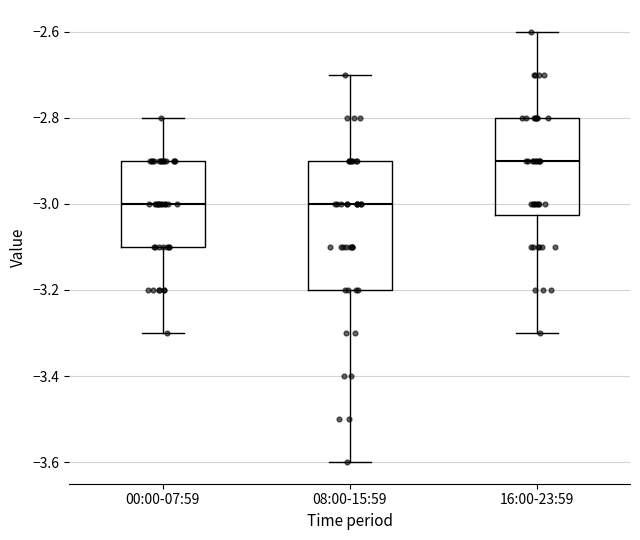

Where is the lower edge of the box for 00:00-07:59 on the y-axis? The values are not printed on the chart, so give them approximately, as read against the axis.

-3.10